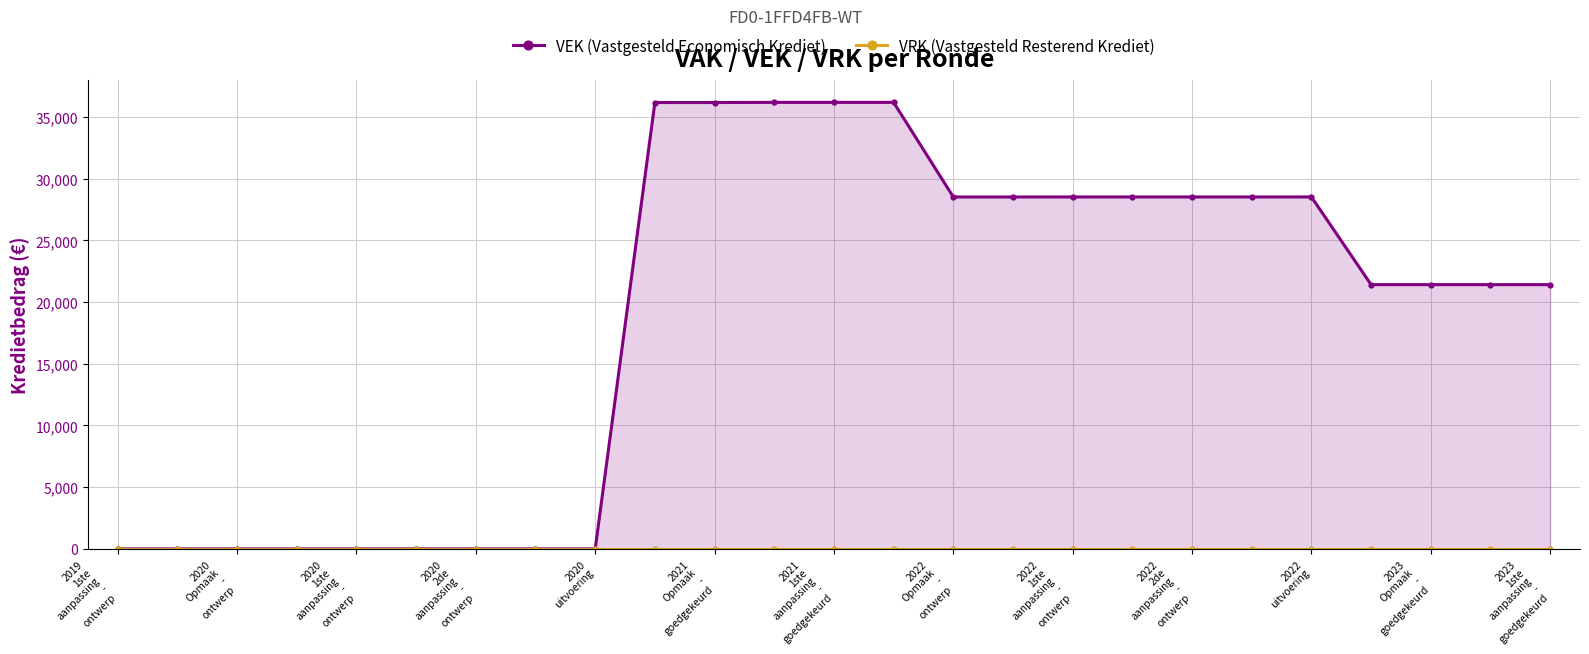

What is the difference between the maximum and minimum values in the VEK (Vastgesteld Economisch Krediet) series?

36182